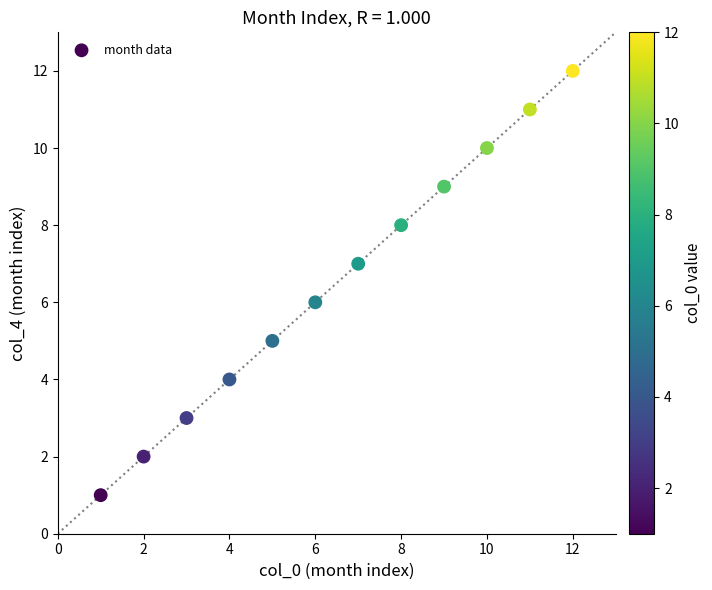

What is the range of Y values (max minus min)?

11